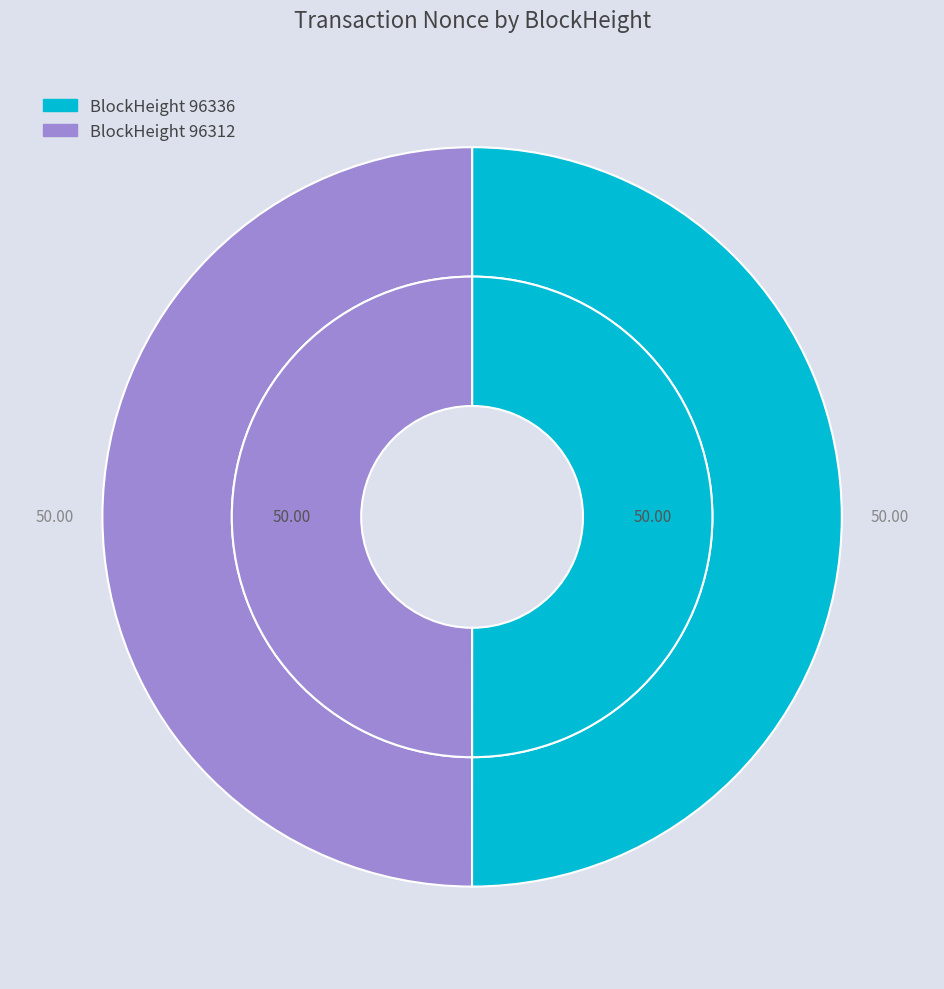

Which category has the smallest portion of the pie?

96312